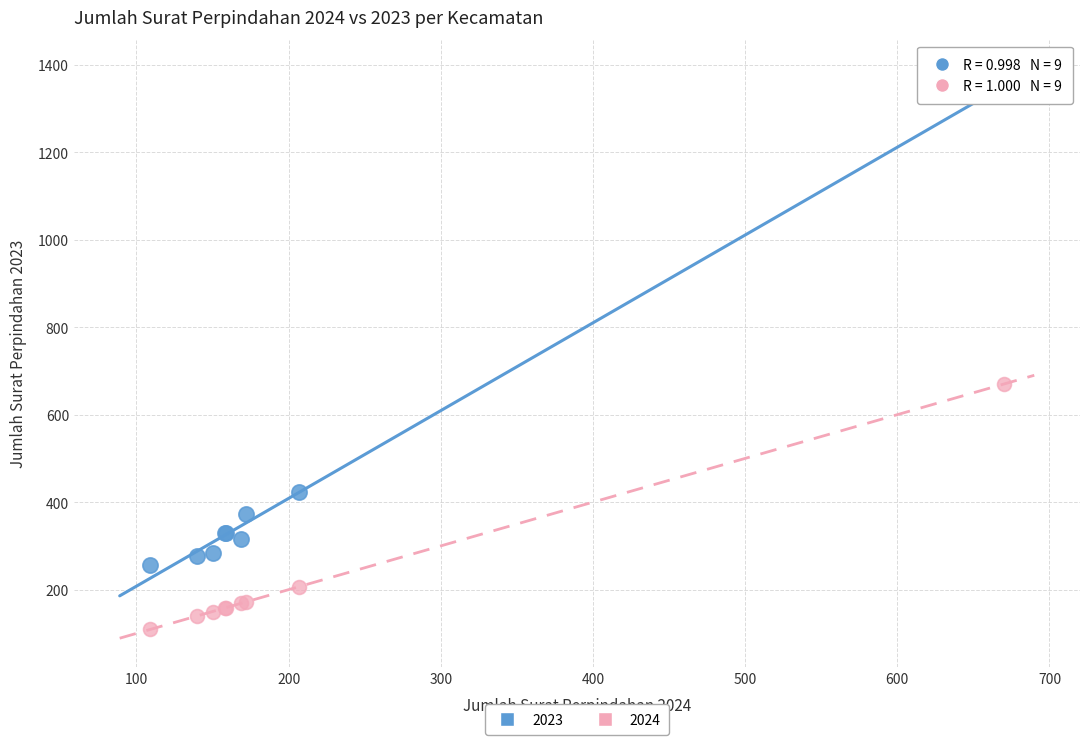

Which series has the widest spread of Y values?

2023